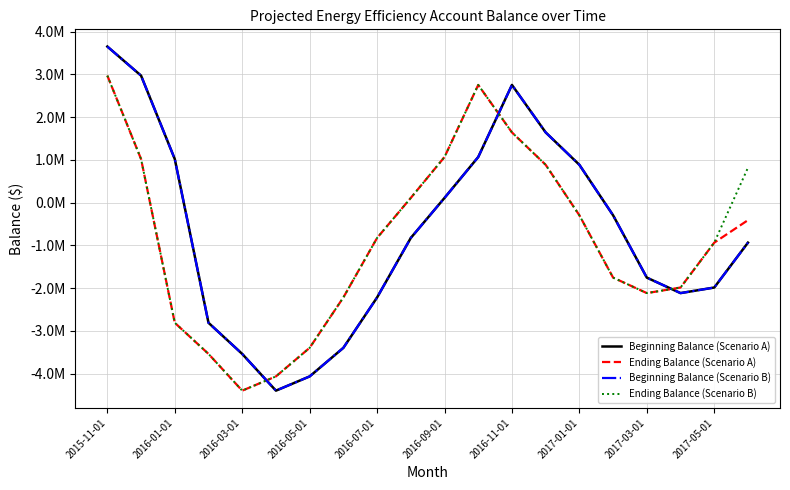

Does the chart have visible grid lines?

Yes